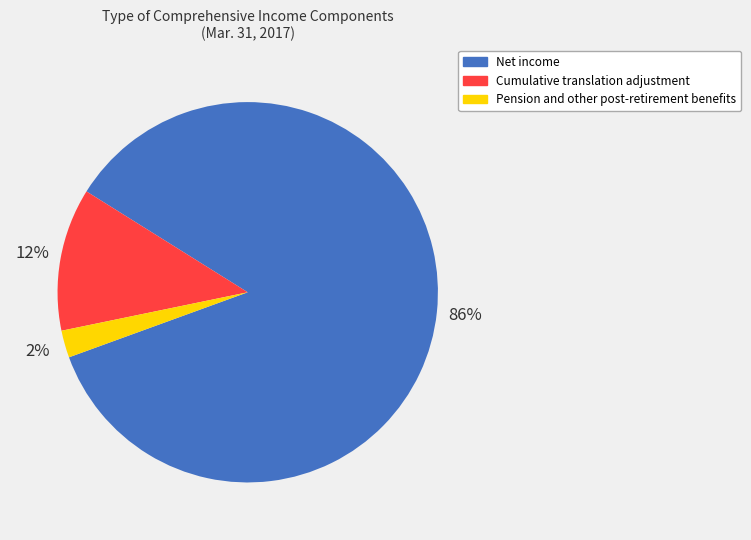

What percentage is the Net income slice, to the nearest percent?

86%